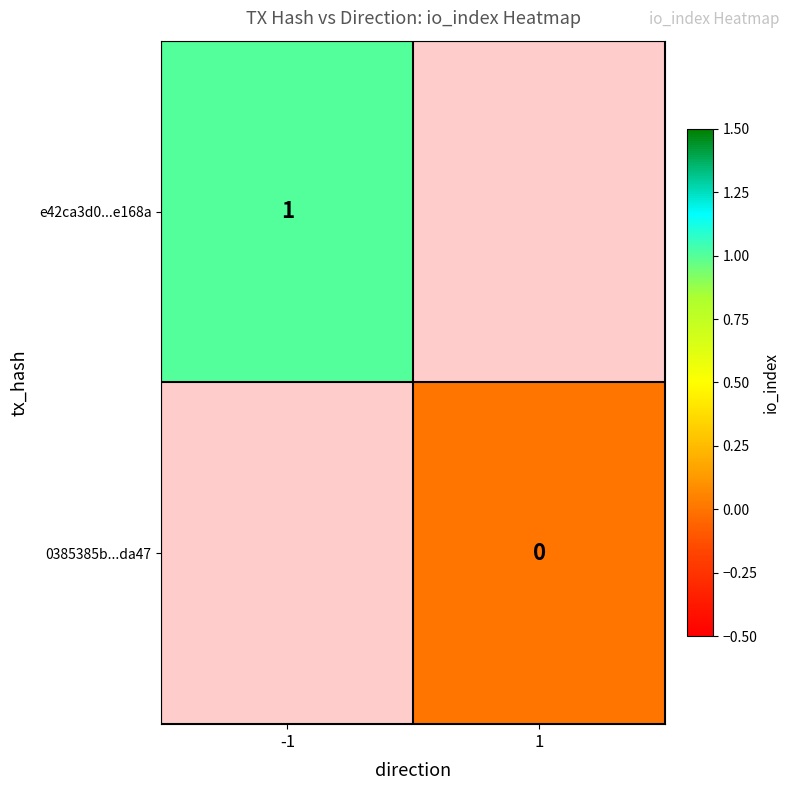

True or false: e42ca3d0...e168a has a value of 1 at -1.

True